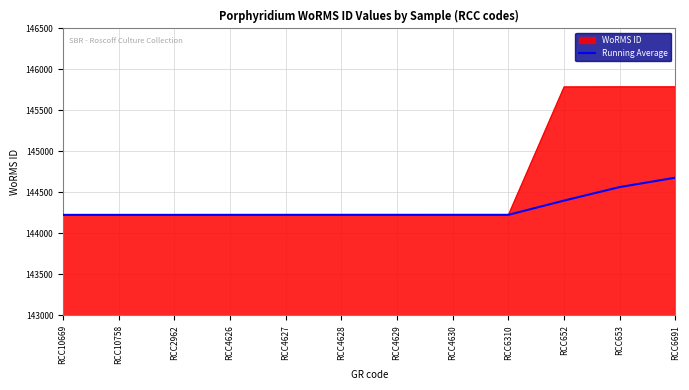

List the series in order of their overall mean, lowest first.

Running Average, WoRMS ID